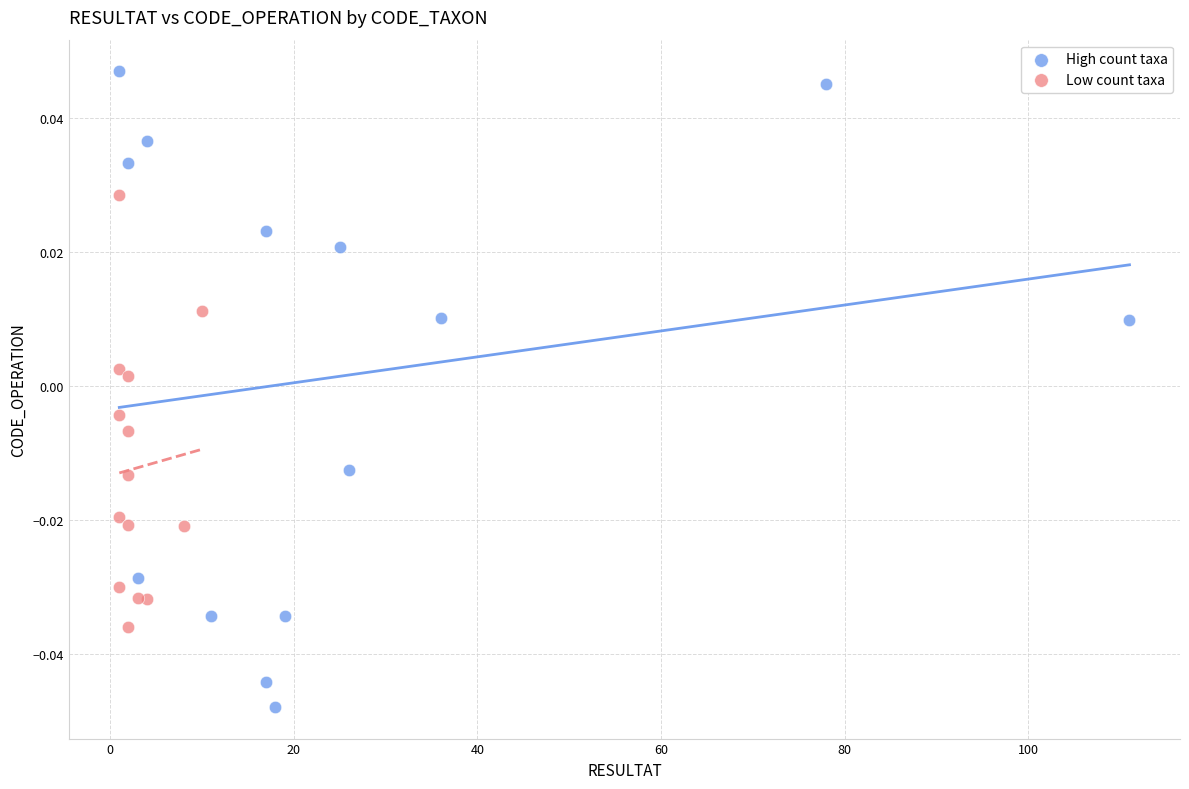

What are all the series names shown in the legend?

High count taxa, Low count taxa